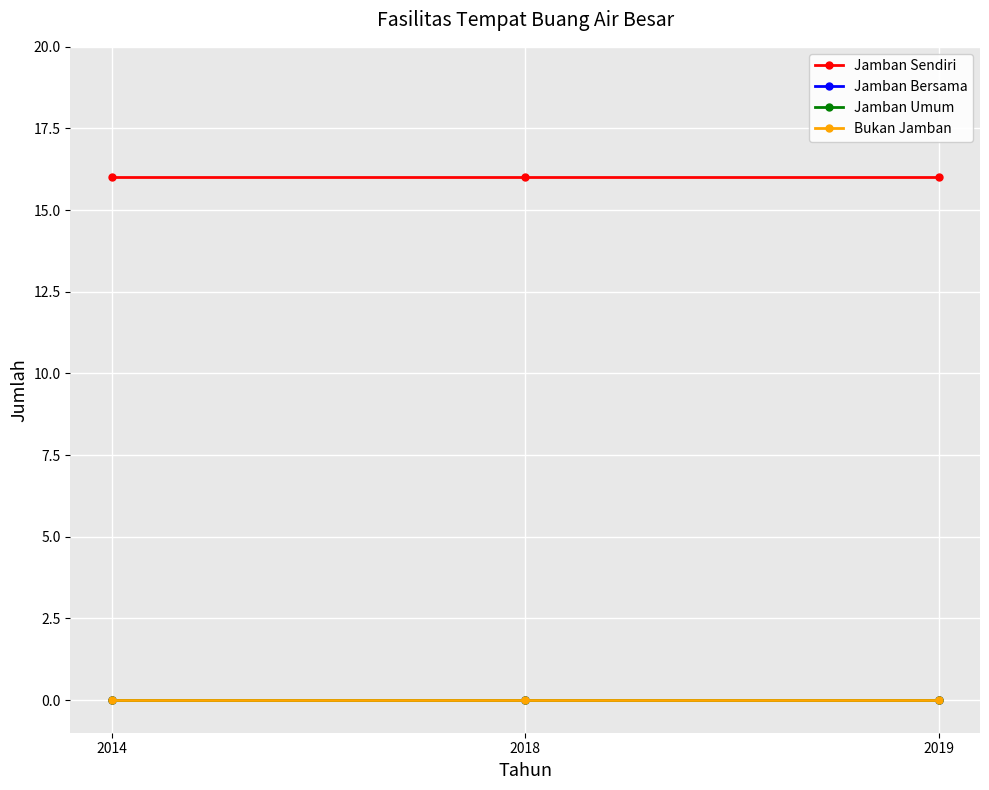

Reading left to right, list all the values displayed in this chart.

Jamban Sendiri: 2014=16	2018=16	2019=16
Jamban Bersama: 2014=0	2018=0	2019=0
Jamban Umum: 2014=0	2018=0	2019=0
Bukan Jamban: 2014=0	2018=0	2019=0